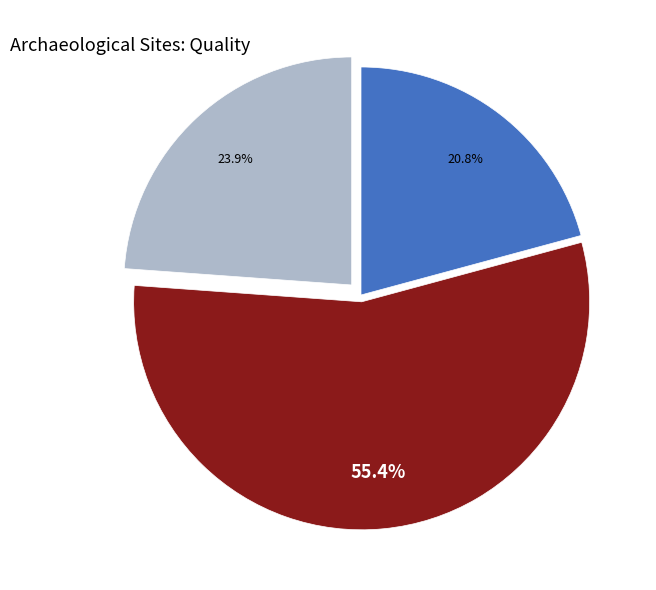

Count the number of slices in the pie.

3